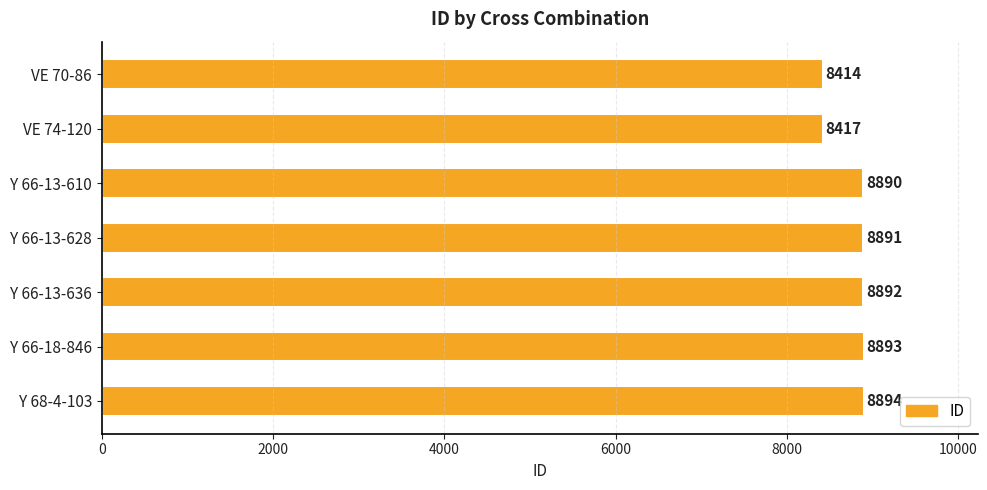

Rank the categories by value from highest to lowest.

Y 68-4-103, Y 66-18-846, Y 66-13-636, Y 66-13-628, Y 66-13-610, VE 74-120, VE 70-86